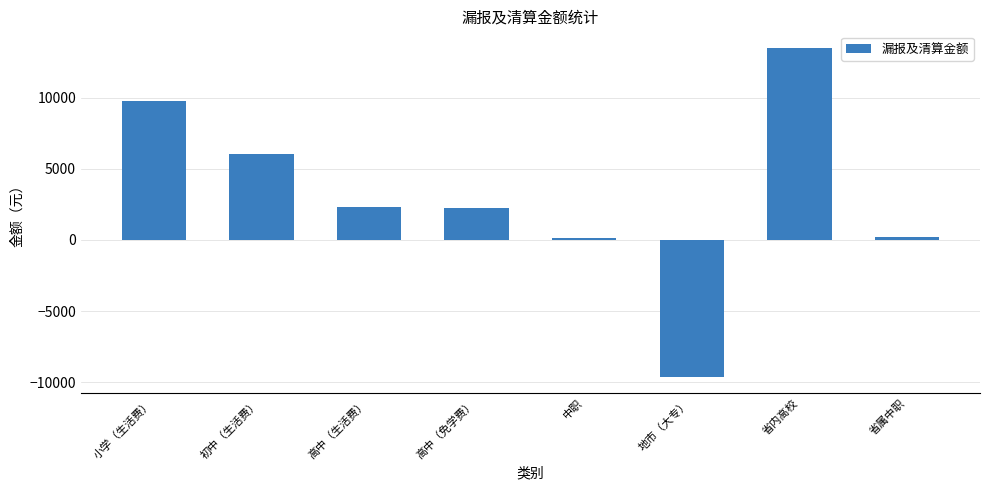

What is the label of the 8th bar from the left?

省属中职